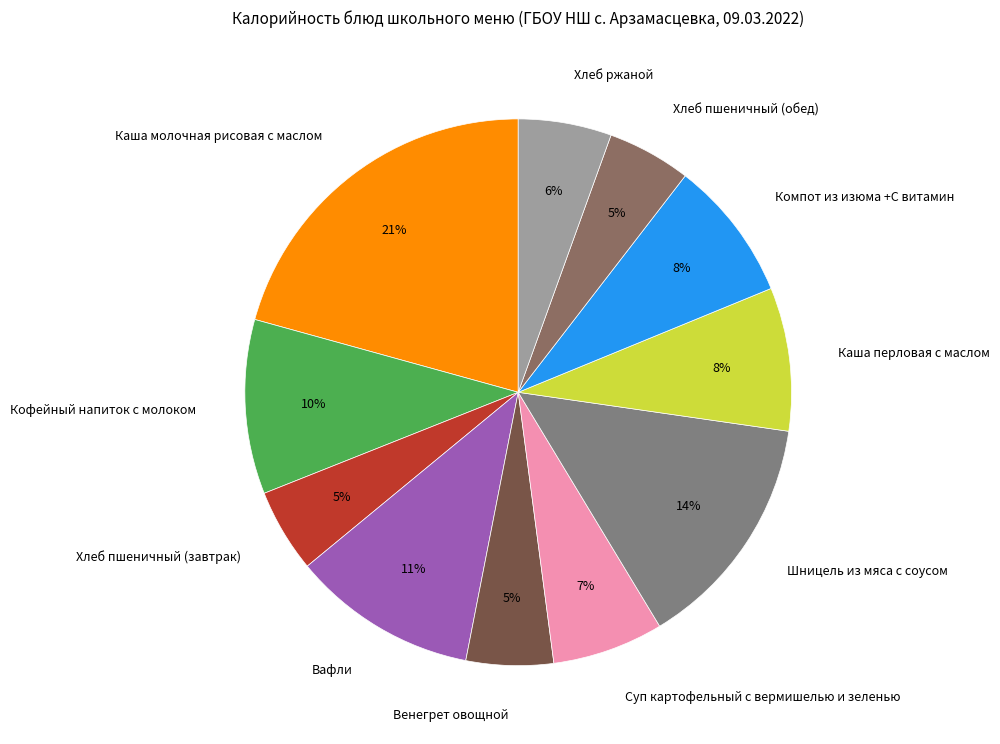

Which slice is the largest?

Каша молочная рисовая с маслом